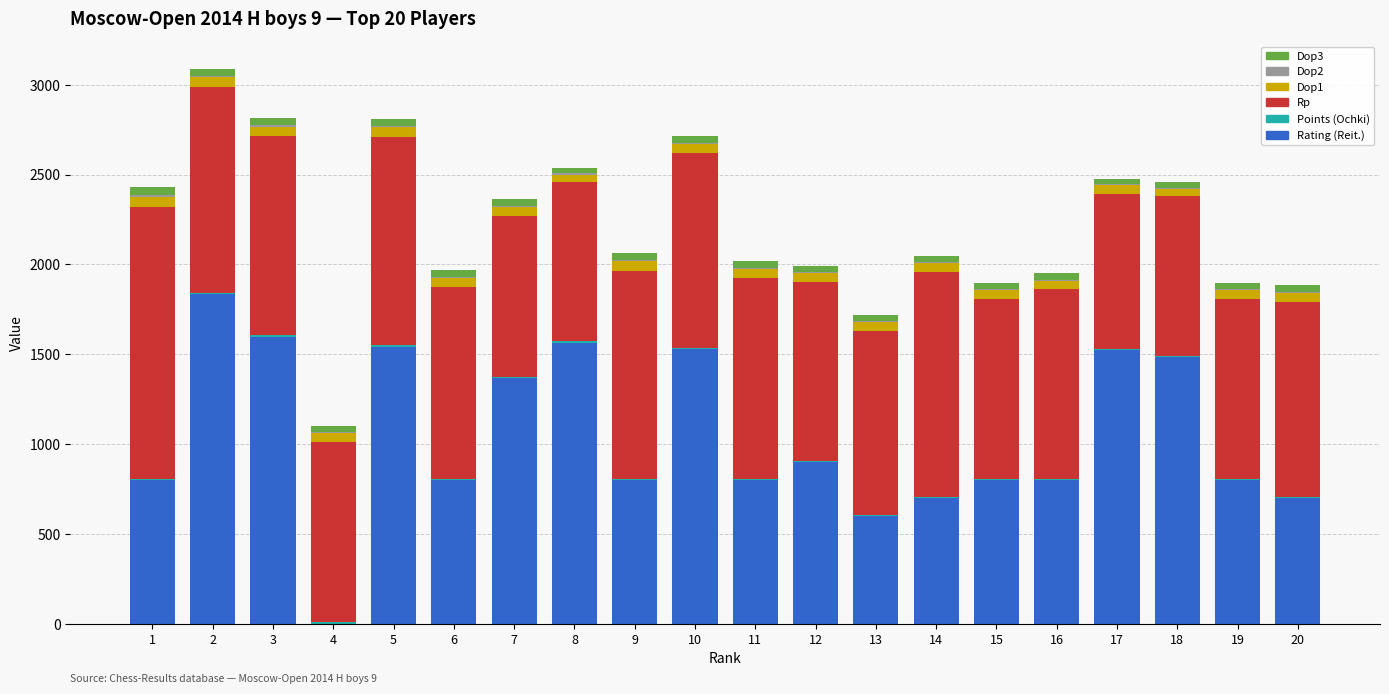

What is the highest value of the Rating (Reit.) series?

1836.0